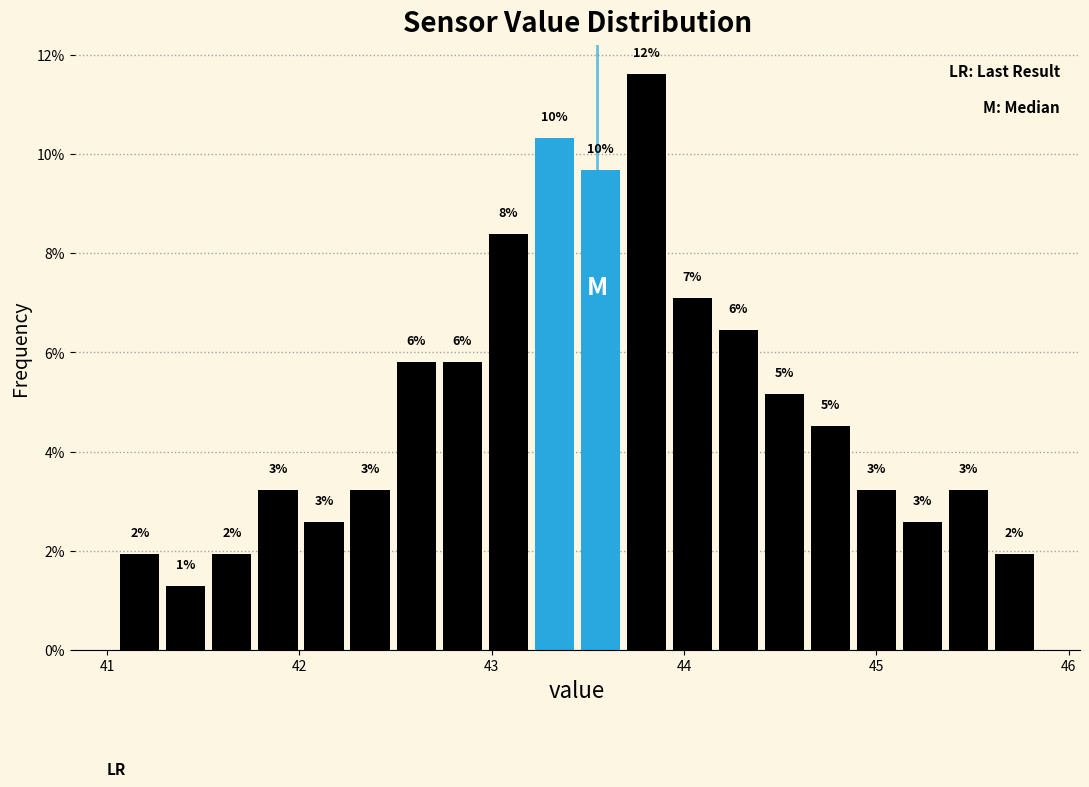

Around what value on the x-axis is the tallest bar? Give the approximate position of its centre, as read against the axis.

43.8